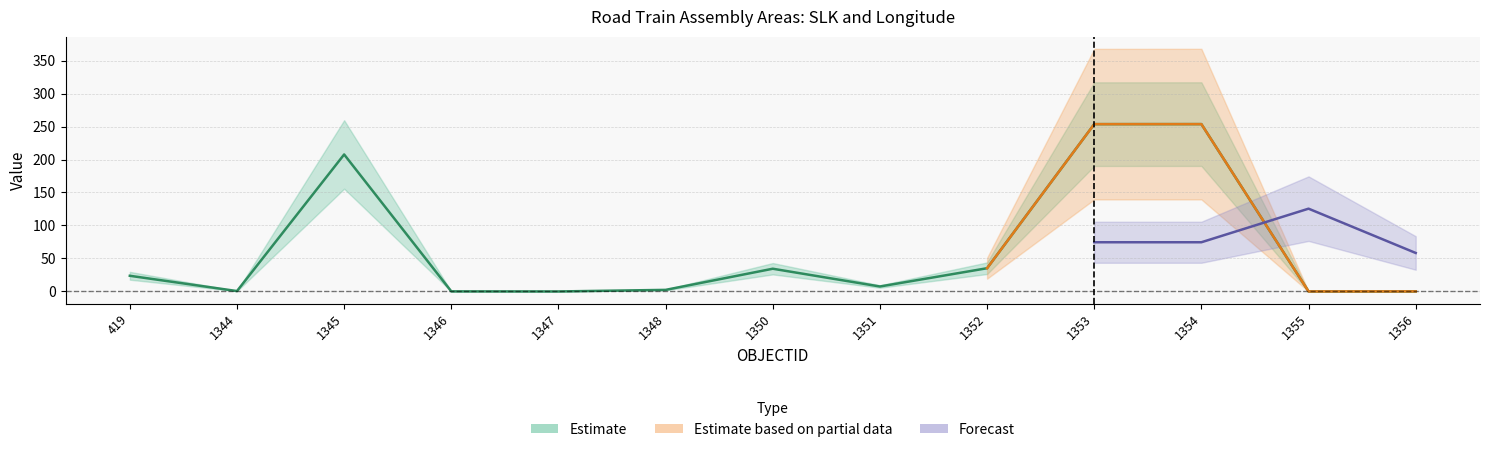

True or false: X has more than 2 interior local peaks.

True